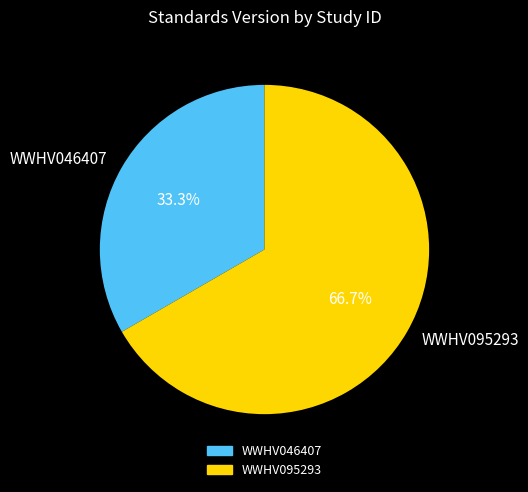

Between WWHV046407 and WWHV095293, which is larger?

WWHV095293